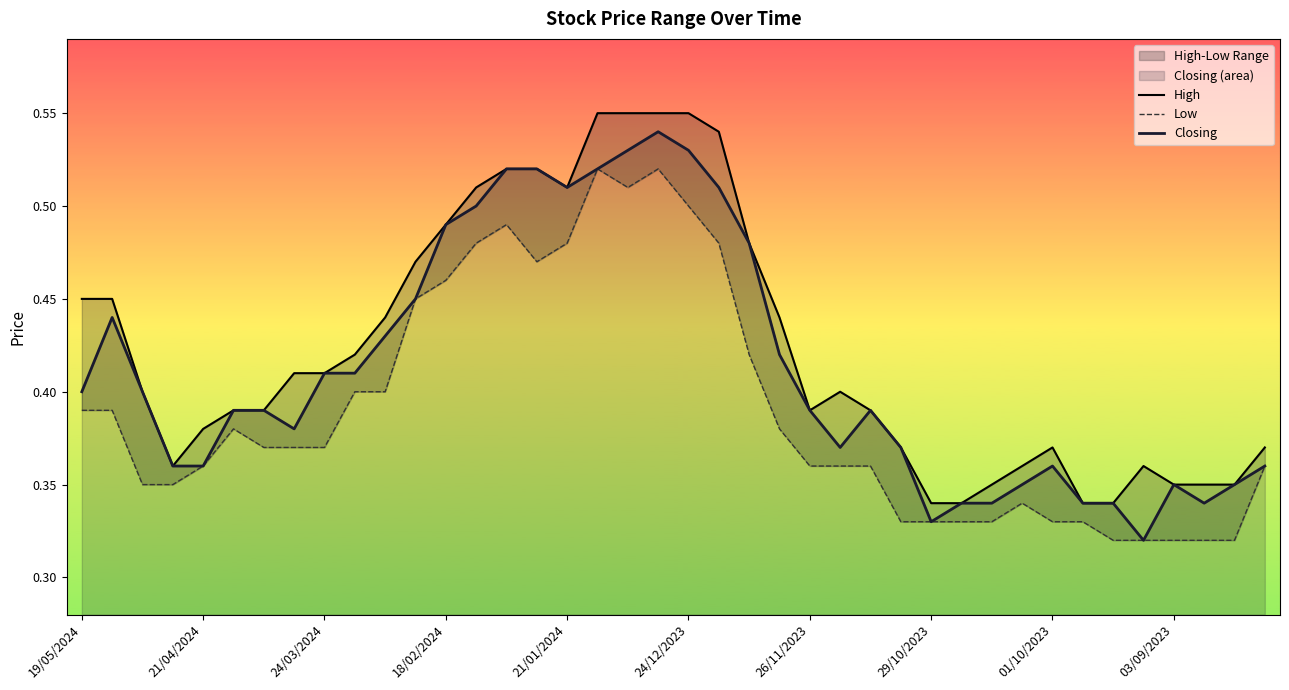

True or false: Closing has a value of 0.2 at 26/11/2023.

False